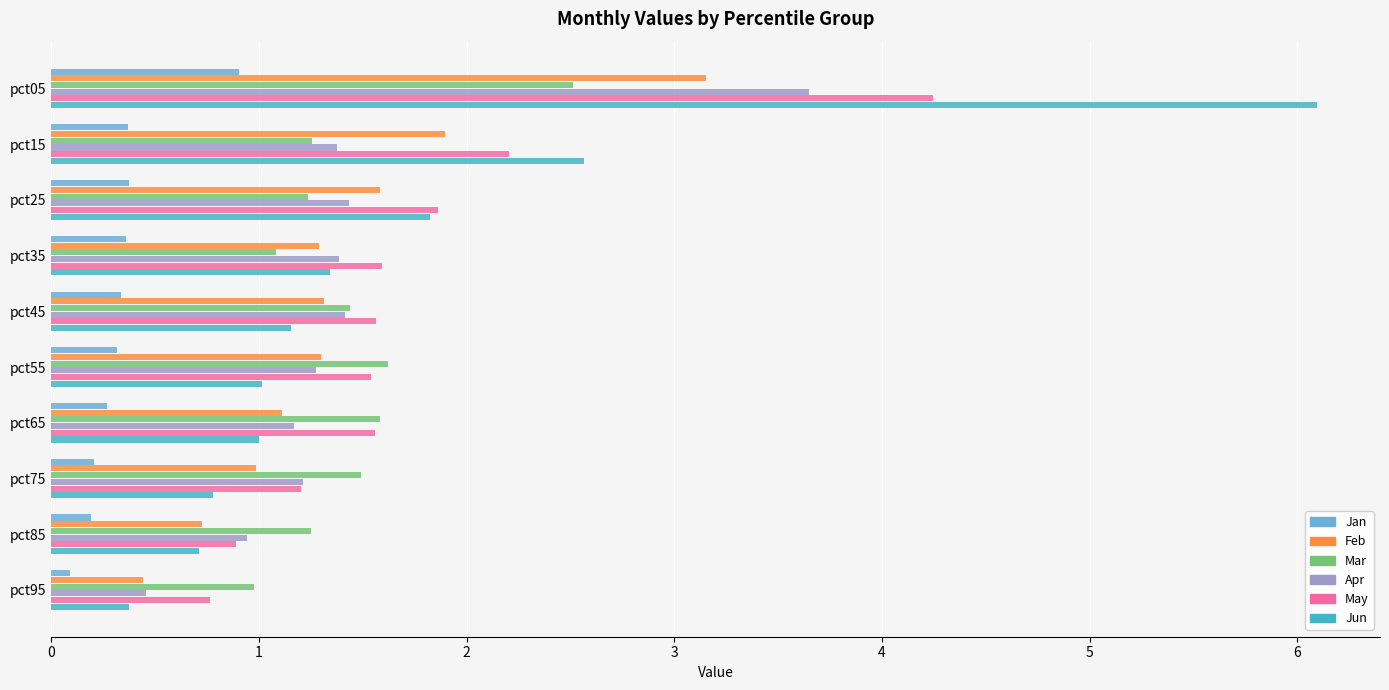

What value does the May series have at pct15?

2.2